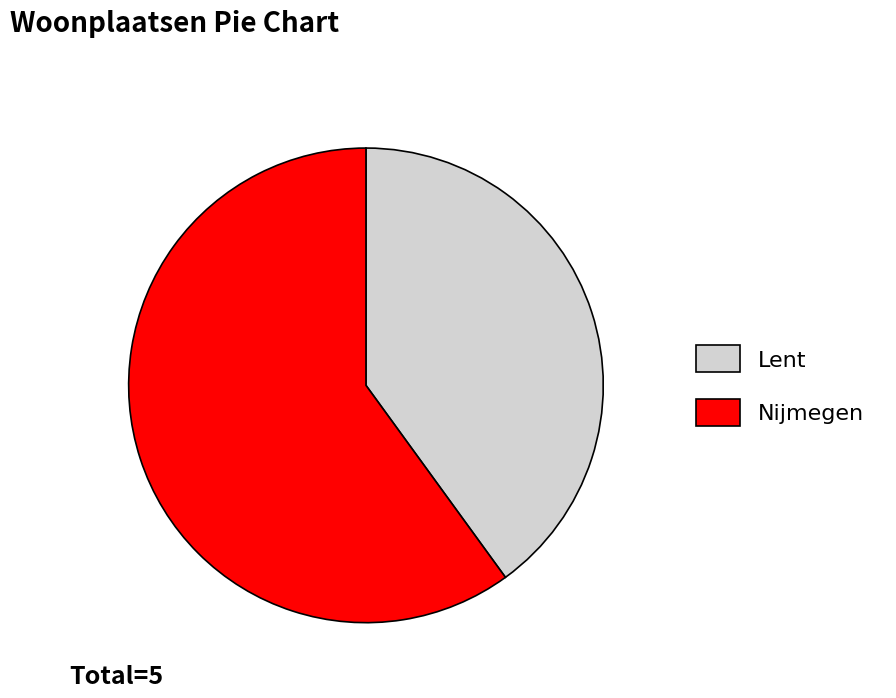

True or false: Lent accounts for 54% of the total.

False